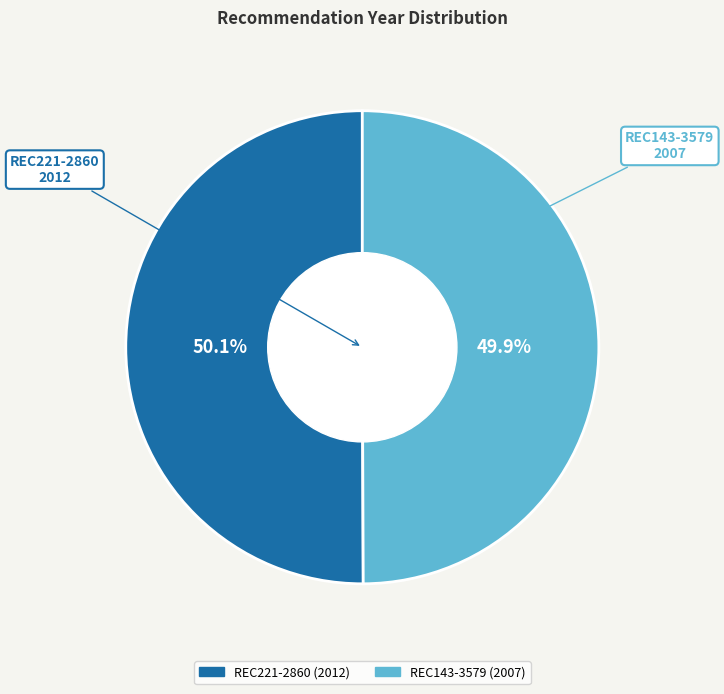

Is it true that REC221-2860 is 50% of the pie?

True